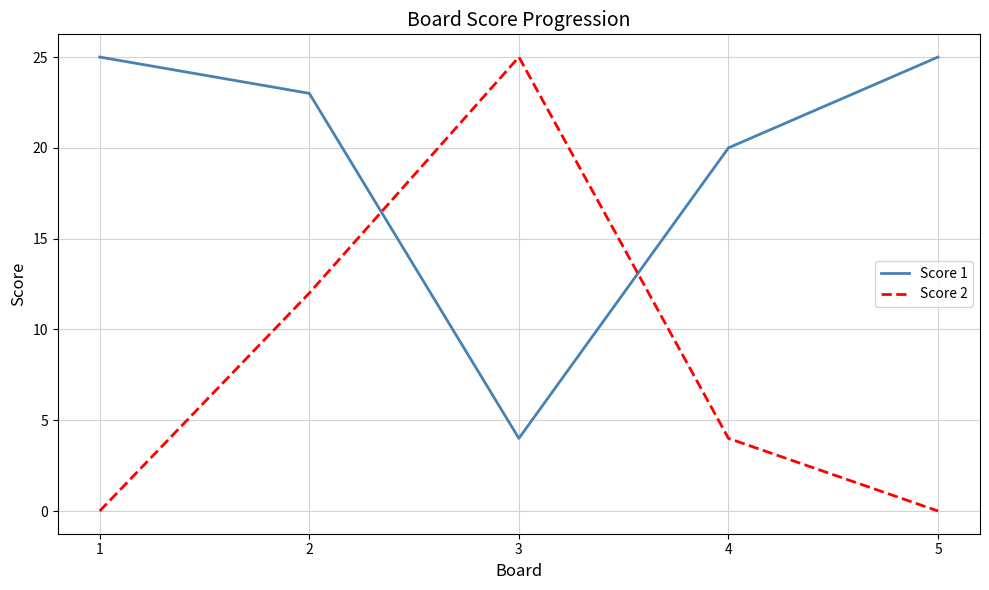

What is the difference between the highest and lowest values at 1?

25